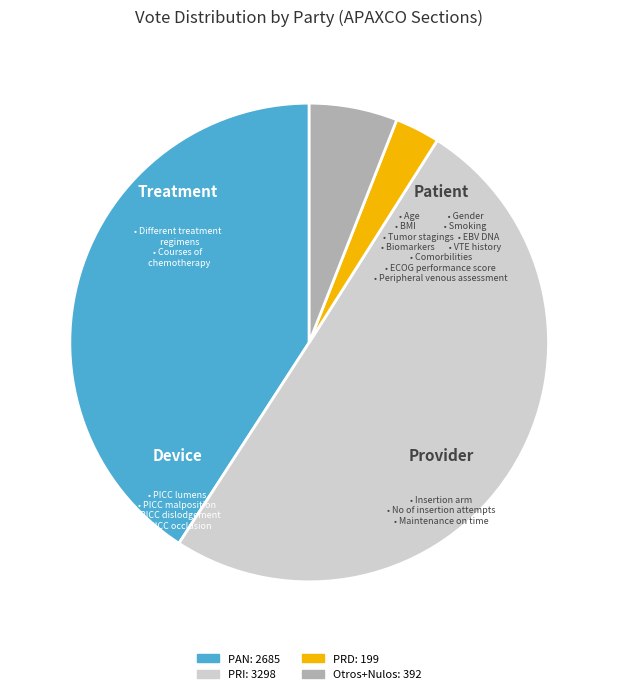

How many segments does this pie chart have?

4